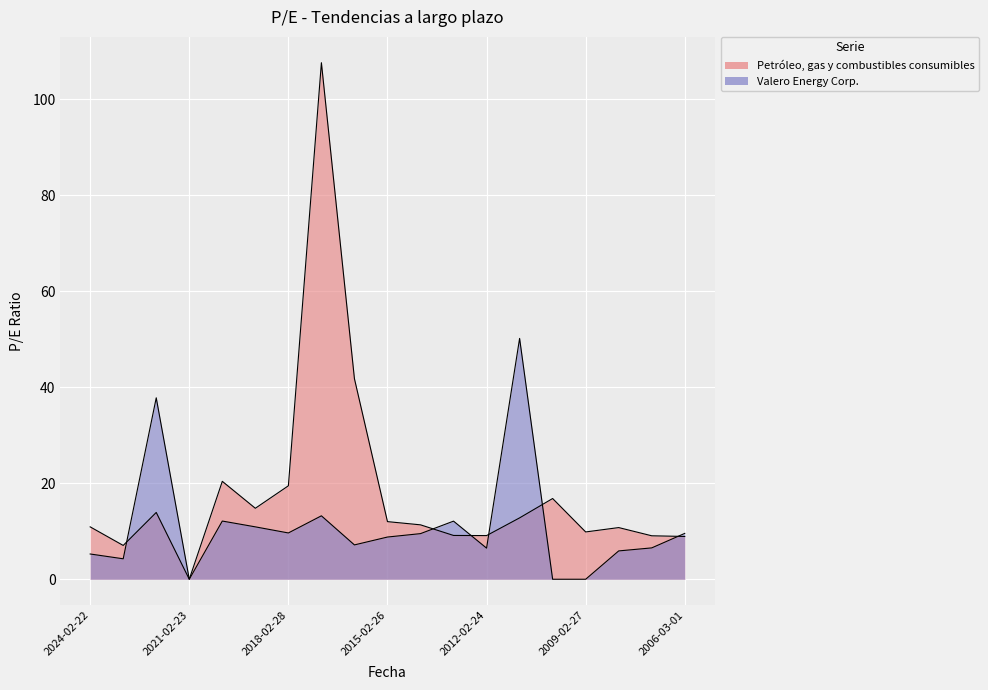

What is the spread (max minus min) of values at 2016-02-25?

34.6